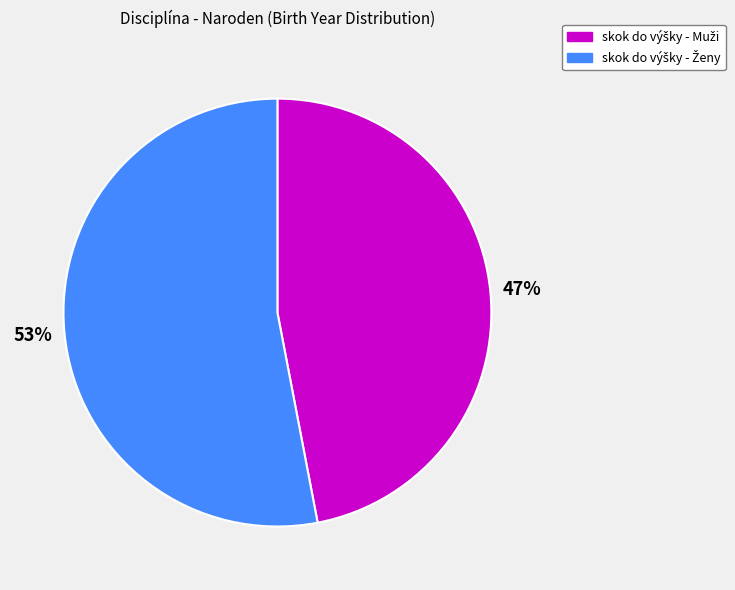

To the nearest percent, what is the average slice percentage?

50%